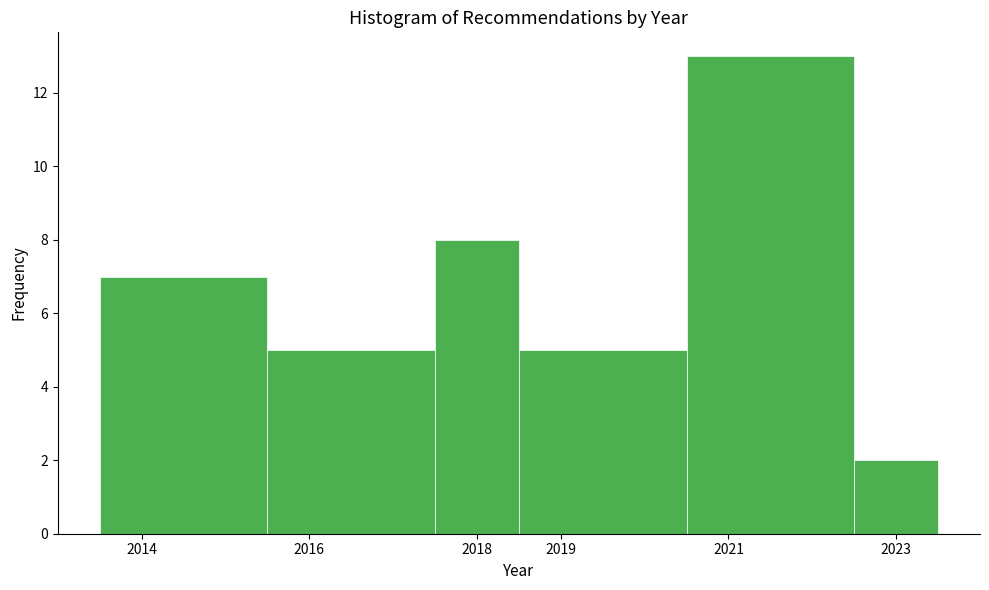

Reading left to right, transcribe this chart: for each bar, give the range it covers on the x-axis and its height. The values are not printed on the chart, so give them approximately, as read against the axis.

2013.5 to 2015.5: 7
2015.5 to 2017.5: 5
2017.5 to 2018.5: 8
2018.5 to 2020.5: 5
2020.5 to 2022.5: 13
2022.5 to 2023.5: 2